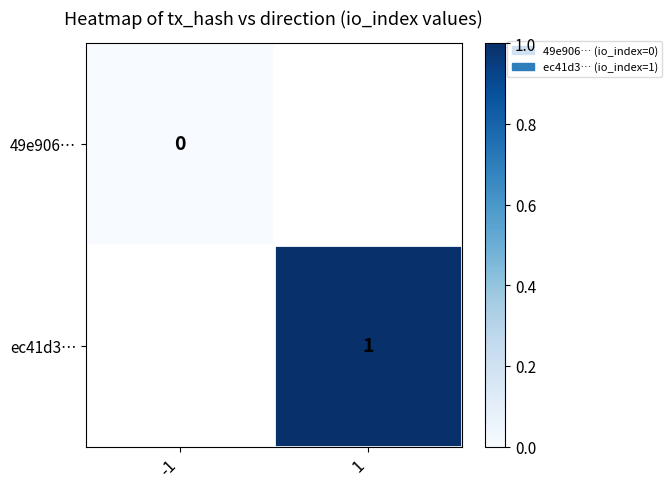

The value of ec41d3… at 1 is 2. True or false?

False